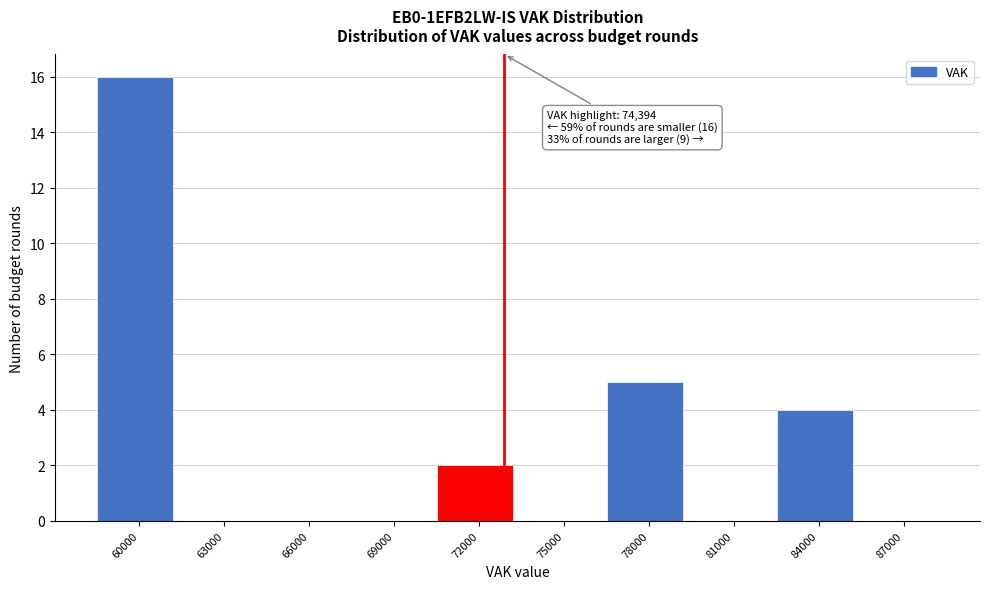

Reading right to left, what are all the values shown in this chart?

87000=0	84000=4	81000=0	78000=5	75000=0	72000=2	69000=0	66000=0	63000=0	60000=16